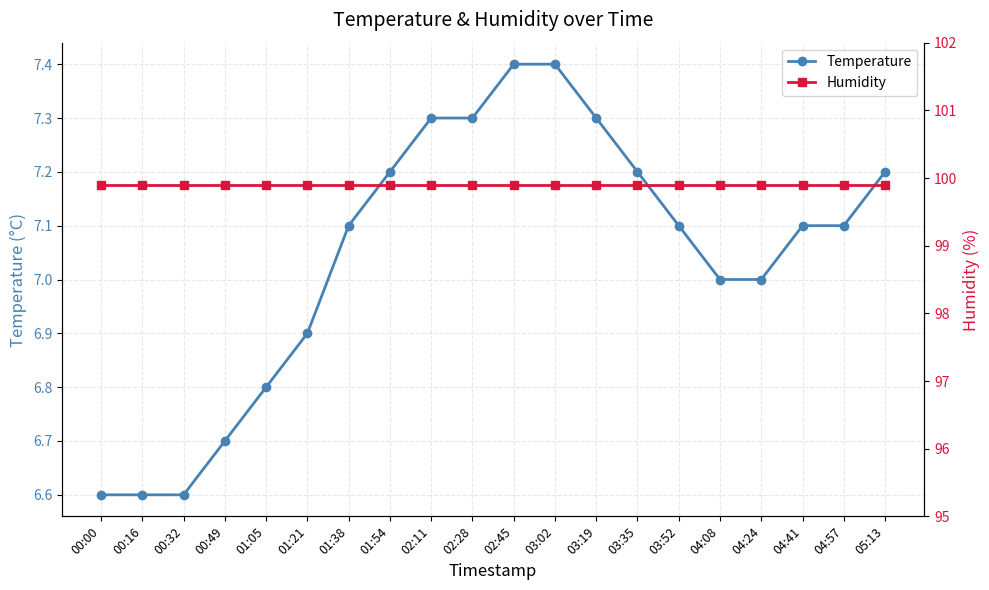

Rank the series by their average value, from lowest to highest.

Temperature, Humidity